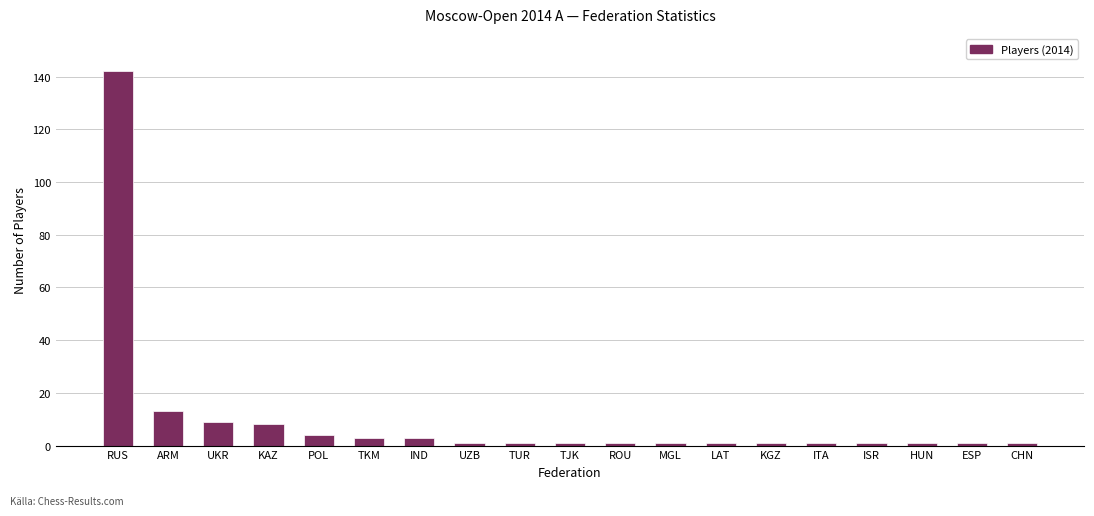

What is the maximum value shown in the chart?

142